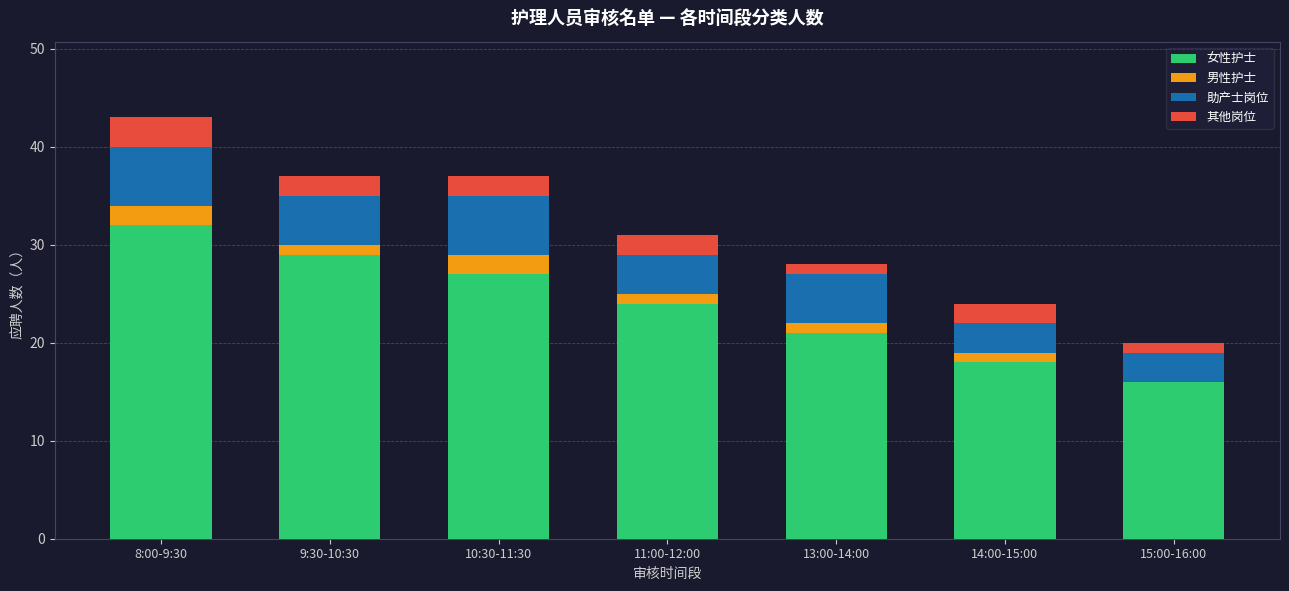

At which category is the sum across all series the highest?

8:00-9:30